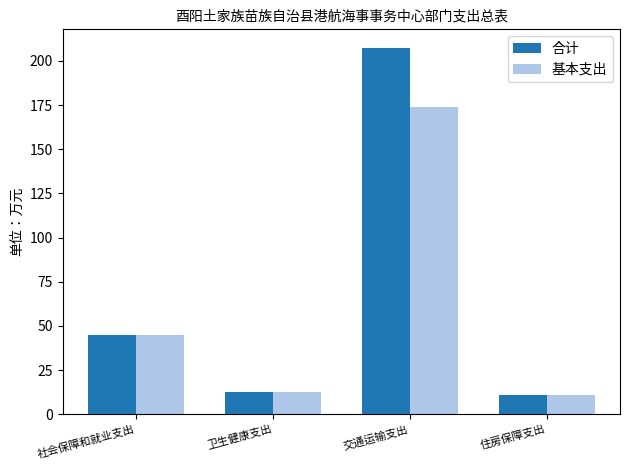

What are all the series names shown in the legend?

合计, 基本支出